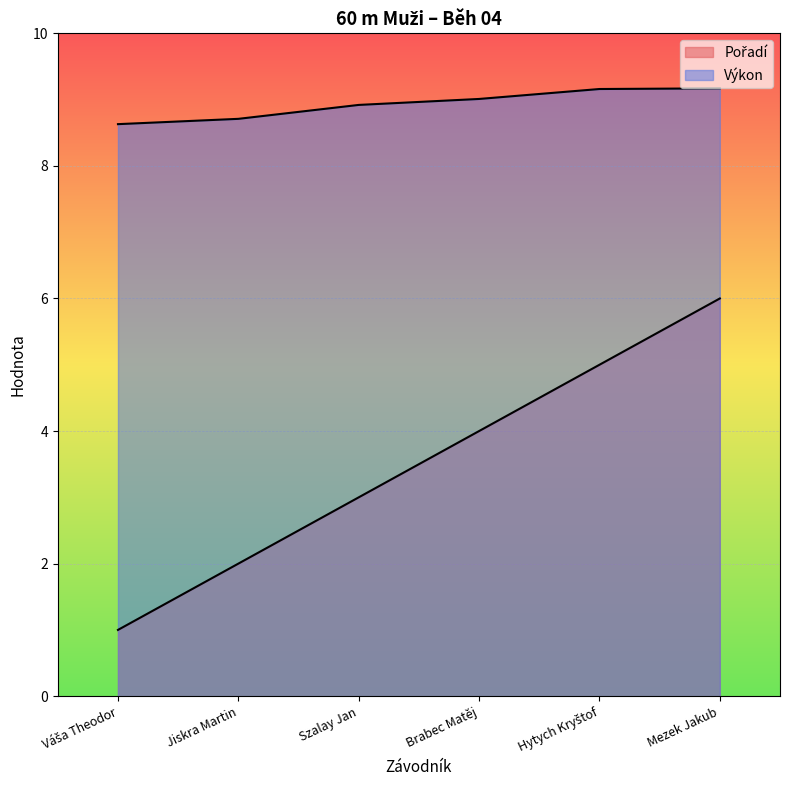

True or false: Pořadí and Výkon cross at least once.

False